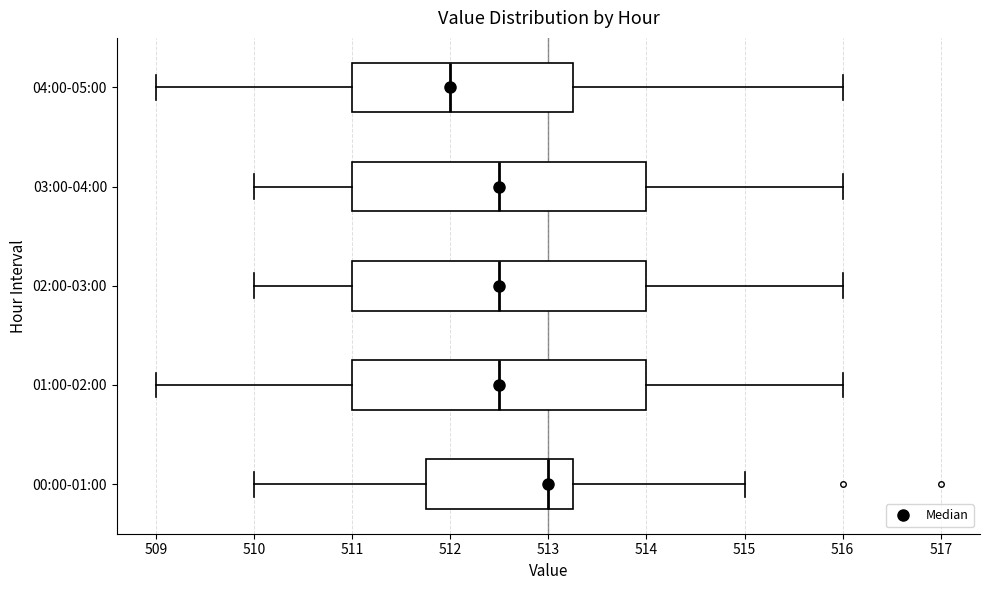

Where does the right whisker of the box for 04:00-05:00 end on the x-axis? The values are not printed on the chart, so give them approximately, as read against the axis.

516.0